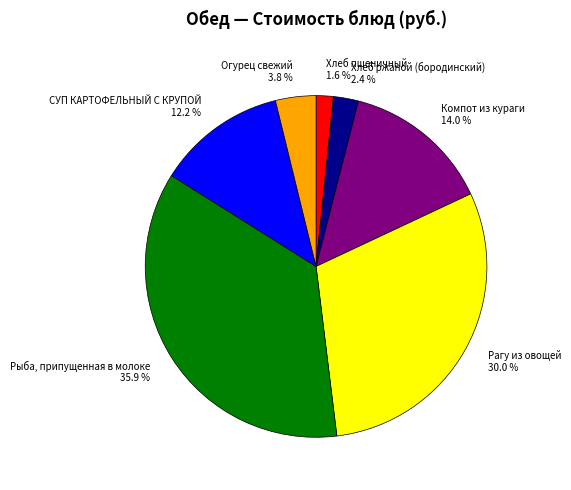

How many slices are in this pie chart?

7